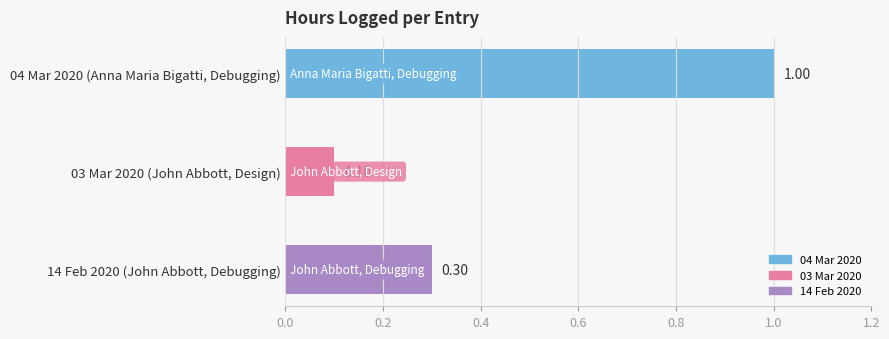

What is the greatest value displayed?

1.0